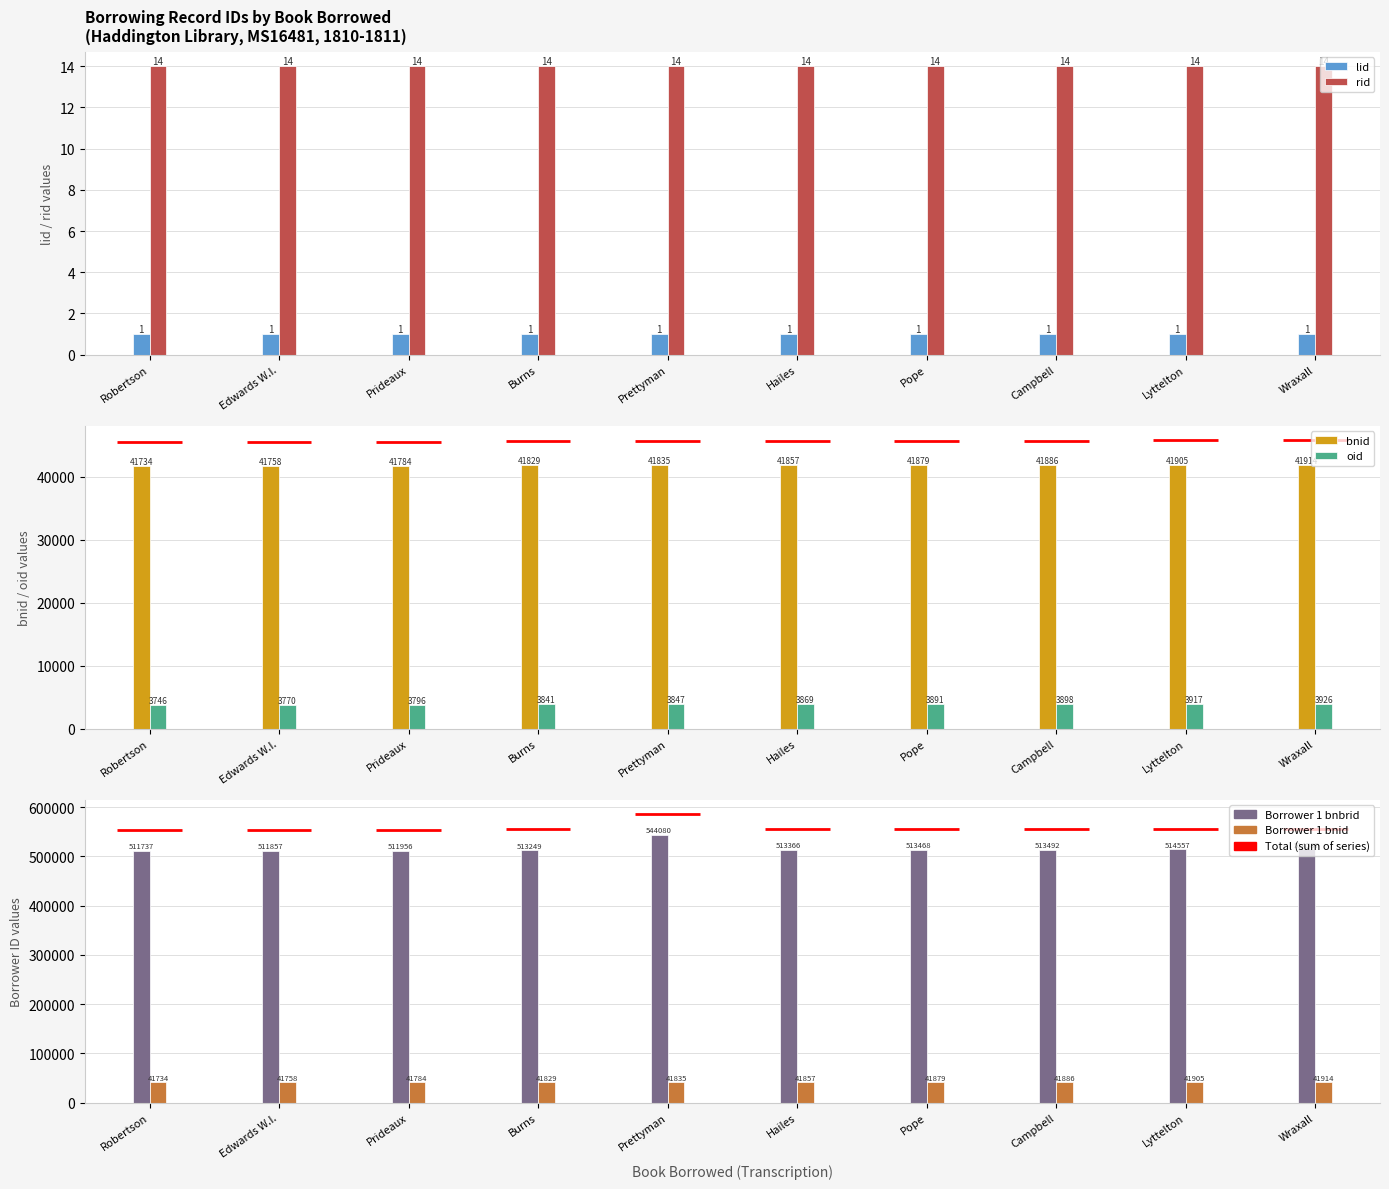

How many groups of bars are there?

10